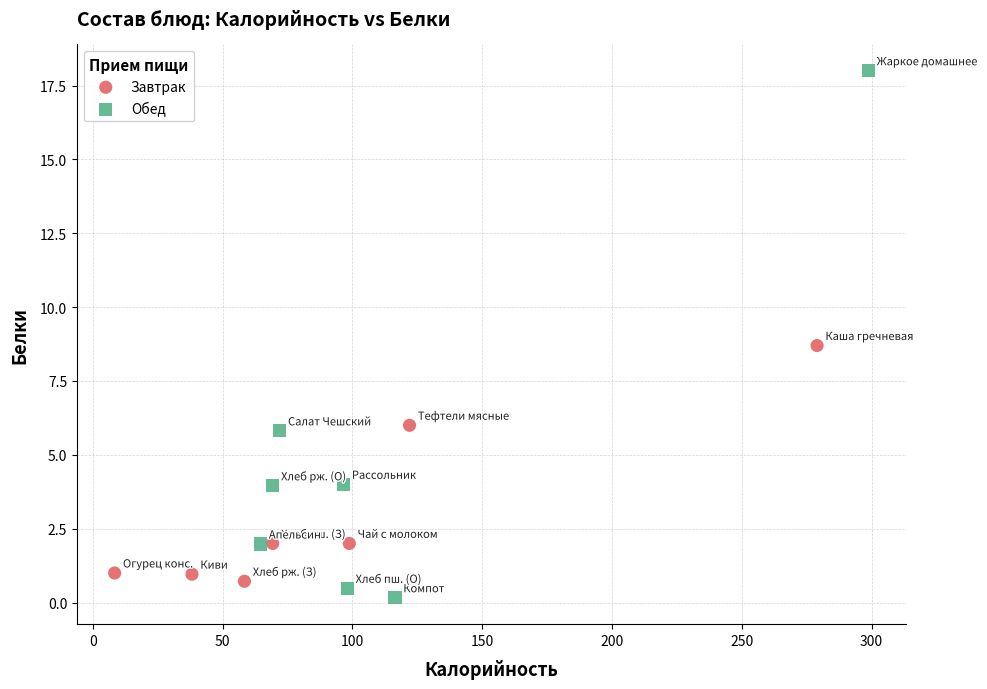

What are all the series names shown in the legend?

Завтрак, Обед